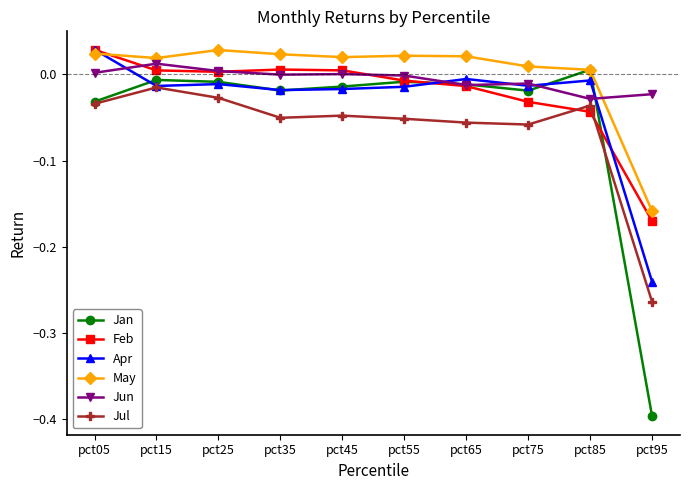

The Jul series shows -0.0 at pct05. True or false?

True